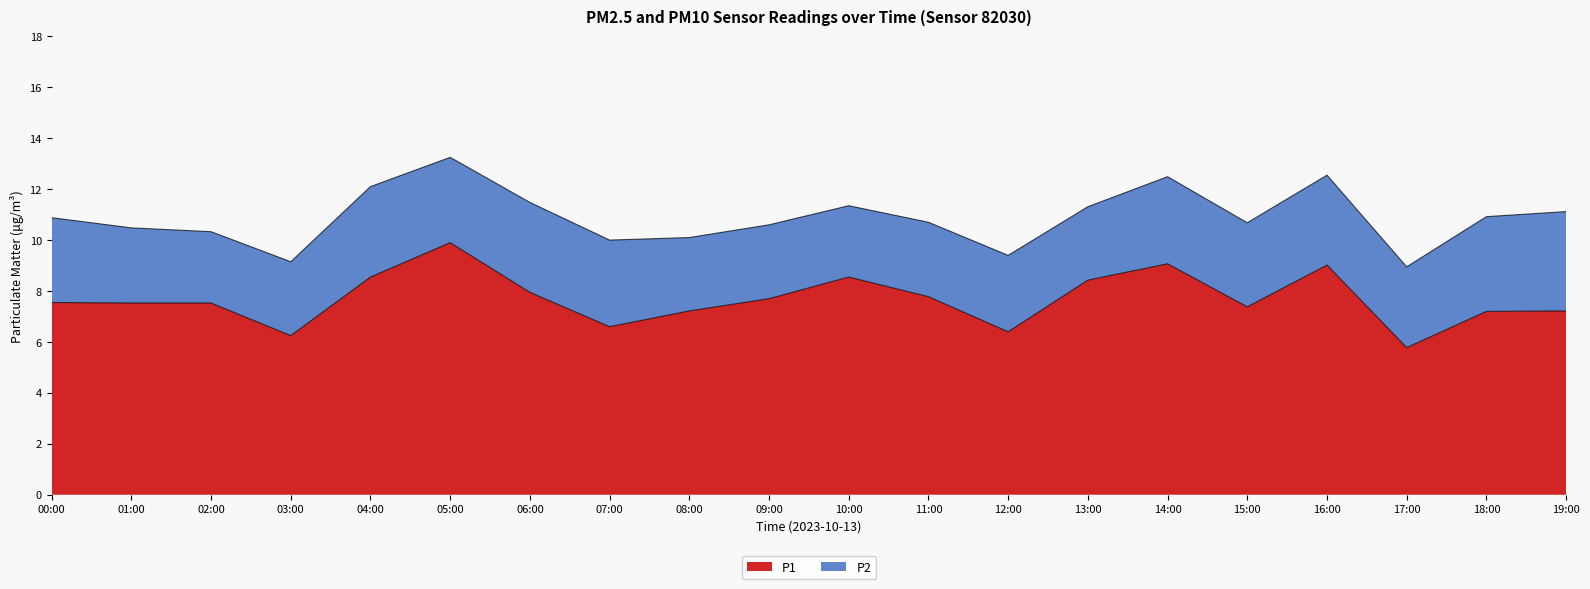

Rank the categories by value from lowest to highest.

17:00, 03:00, 12:00, 07:00, 18:00, 08:00, 19:00, 15:00, 01:00, 02:00, 00:00, 09:00, 11:00, 06:00, 13:00, 04:00, 10:00, 16:00, 14:00, 05:00